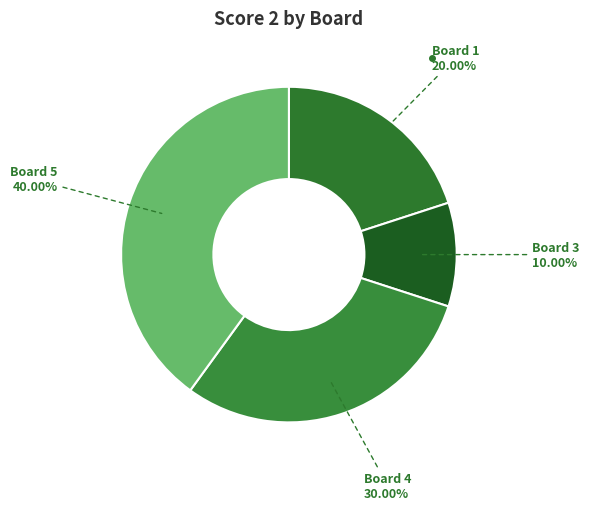

Does any single category account for the majority?

No